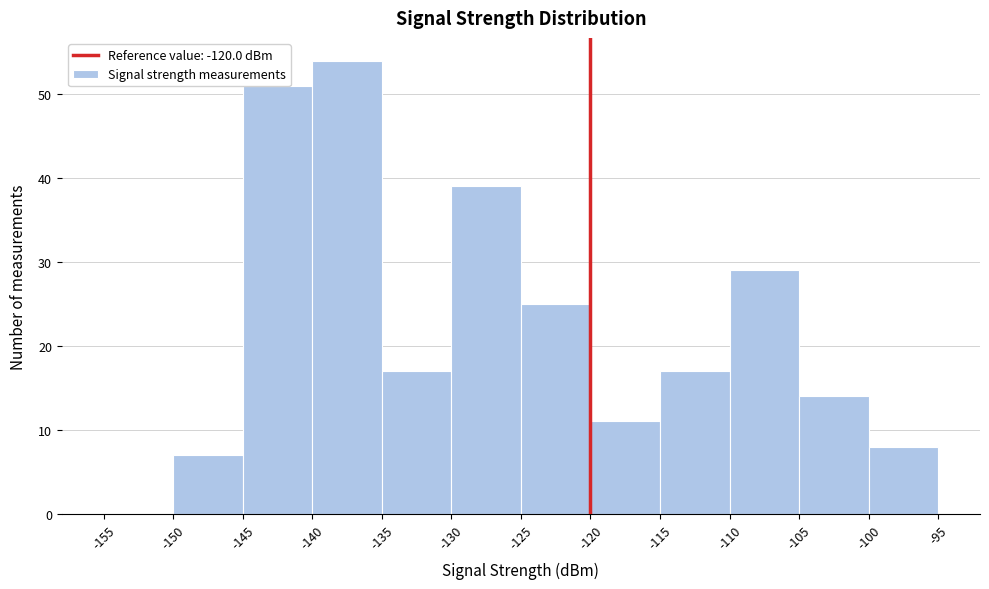

Reading left to right, list every bar in this chart as the range it spans on the x-axis followed by its height. The values are not printed on the chart, so give them approximately, as read against the axis.

-155 to -150: 0
-150 to -145: 7
-145 to -140: 51
-140 to -135: 54
-135 to -130: 17
-130 to -125: 39
-125 to -120: 25
-120 to -115: 11
-115 to -110: 17
-110 to -105: 29
-105 to -100: 14
-100 to -95: 8